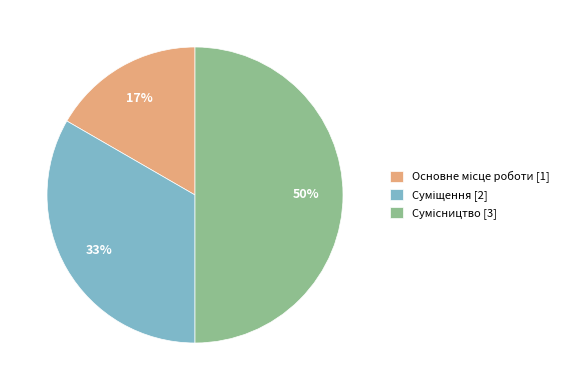

To the nearest percent, what is the difference between the largest and smallest slice percentages?

33%